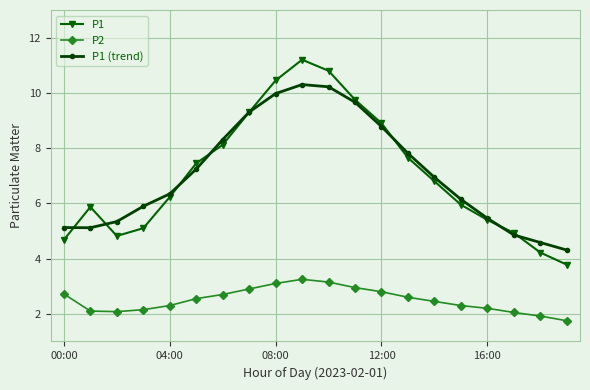

How many data points does each series have?

20